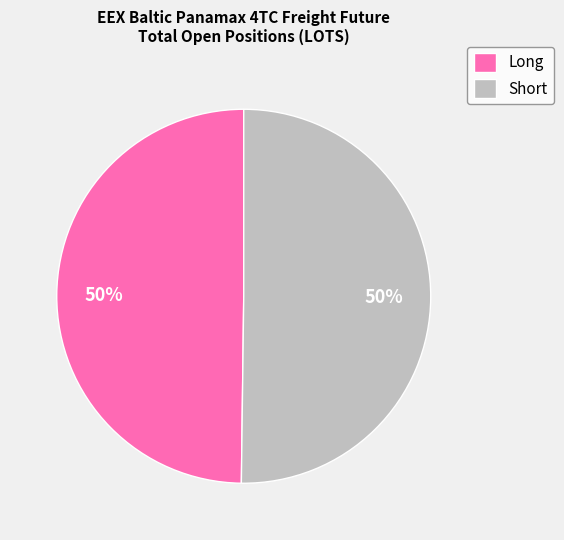

To the nearest percent, what portion does Short represent?

50%